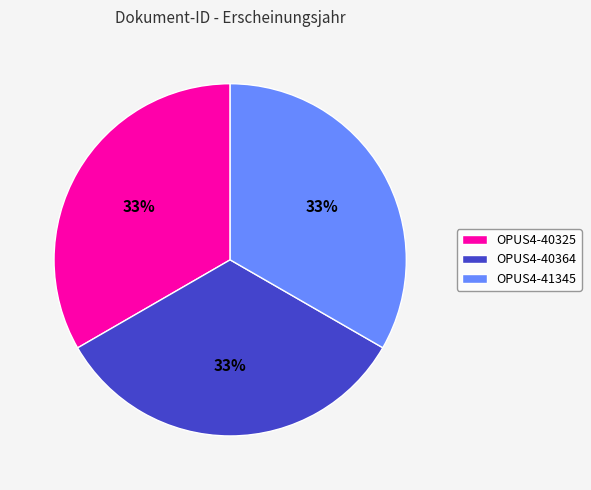

Does any single category account for the majority?

No